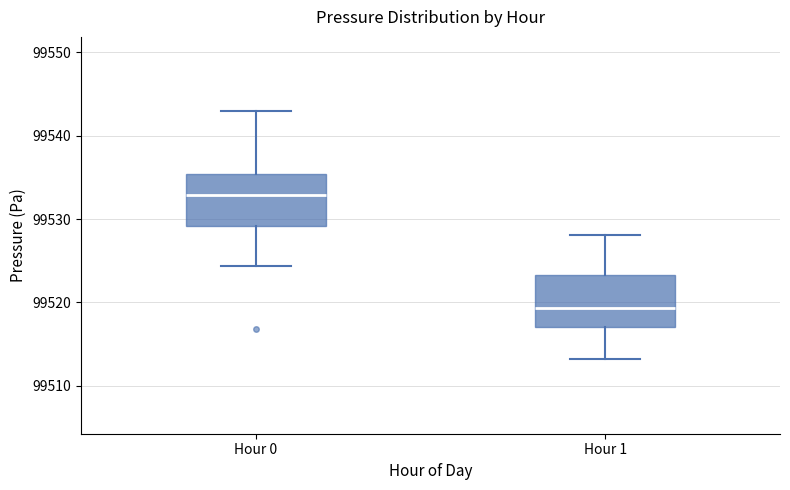

Reading left to right, read every box against the y-axis: the position of its median line, the range the box covers, and the ends of its whiskers. The values are not printed on the chart, so give them approximately, as read against the axis.

Hour 0: median 99533, box 99529 to 99535, whiskers 99524 to 99543
Hour 1: median 99519, box 99517 to 99523, whiskers 99513 to 99528